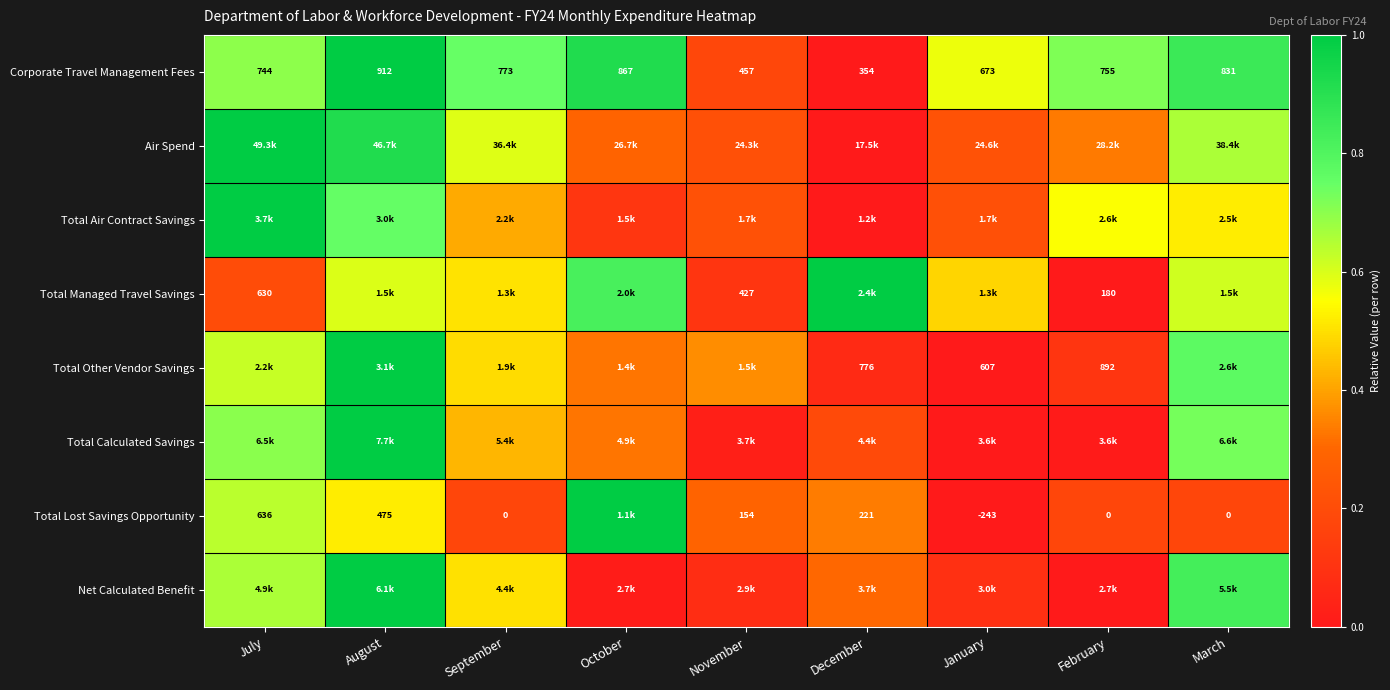

Where is Corporate Travel Management Fees nearest to the value 633?

January